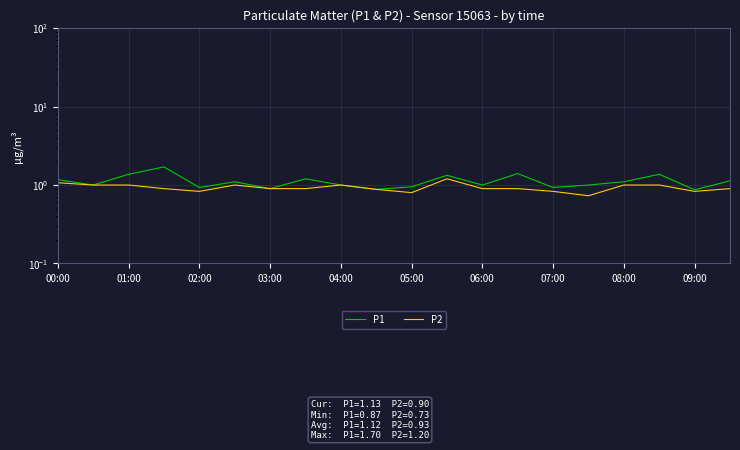

What is the minimum value shown in the chart?

0.7